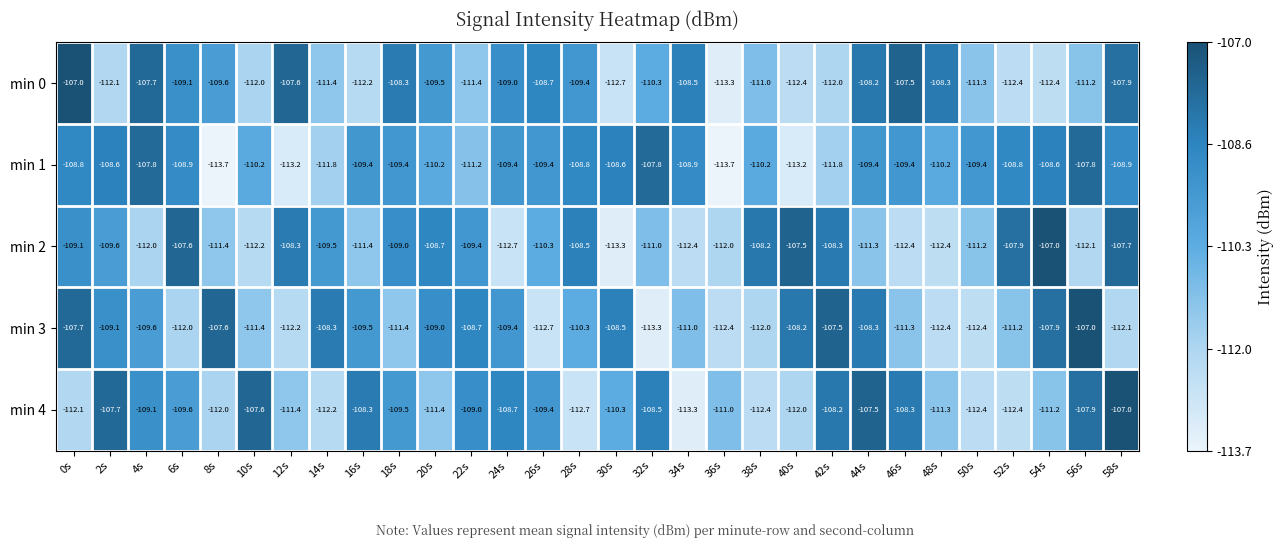

Rank the series at 10s from highest to lowest value.

min 4, min 1, min 3, min 0, min 2